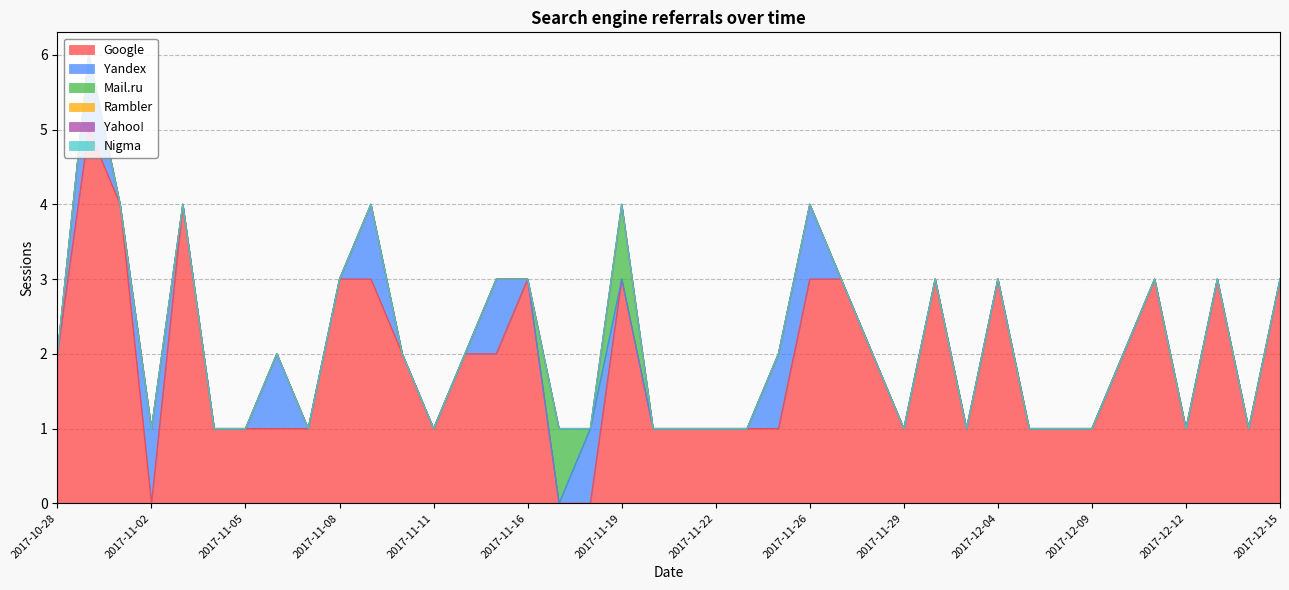

List the labels in order of Rambler value, smallest first.

2017-12-15, 2017-12-14, 2017-12-13, 2017-12-12, 2017-12-11, 2017-12-10, 2017-12-09, 2017-12-07, 2017-12-05, 2017-12-04, 2017-12-03, 2017-11-30, 2017-11-29, 2017-11-28, 2017-11-27, 2017-11-26, 2017-11-25, 2017-11-23, 2017-11-22, 2017-11-21, 2017-11-20, 2017-11-19, 2017-11-18, 2017-11-17, 2017-11-16, 2017-11-14, 2017-11-12, 2017-11-11, 2017-11-10, 2017-11-09, 2017-11-08, 2017-11-07, 2017-11-06, 2017-11-05, 2017-11-04, 2017-11-03, 2017-11-02, 2017-11-01, 2017-10-31, 2017-10-28